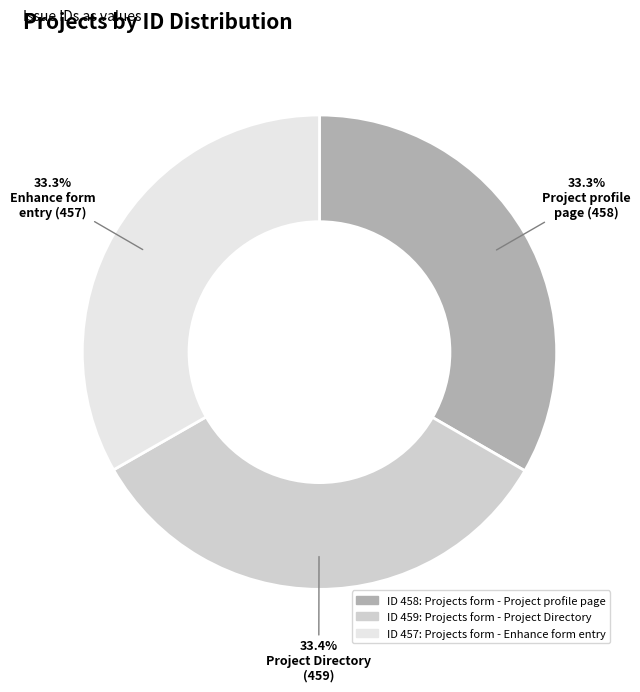

Is there any slice that represents more than half of the pie?

No